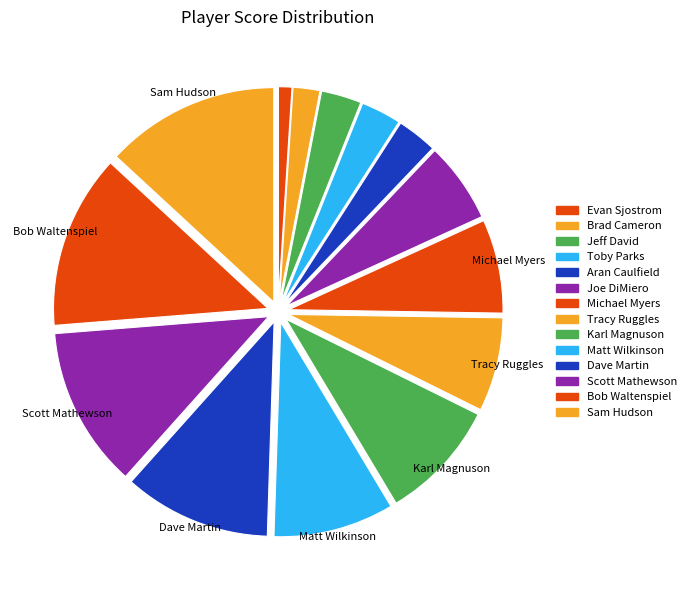

Is it true that Bob Waltenspiel is 13% of the pie?

True